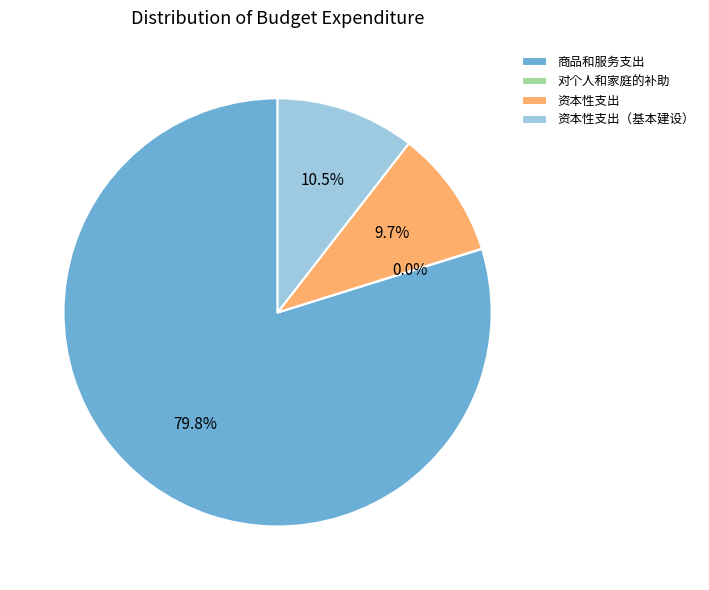

To the nearest percent, what is the combined percentage of 商品和服务支出 and 资本性支出（基本建设）?

90%